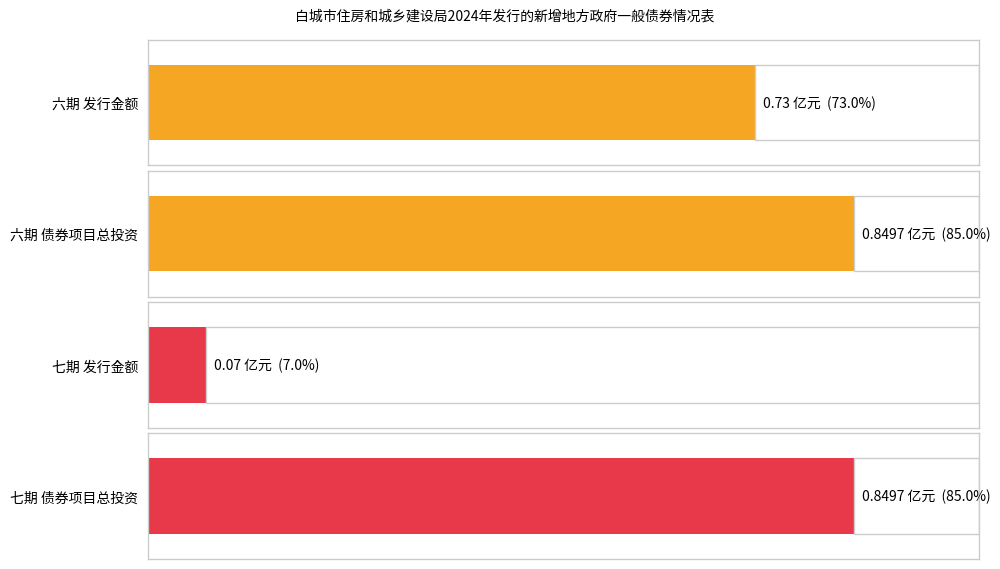

What value does the 发行金额 series have at 2024年吉林省政府一般债券（七期）?

0.1